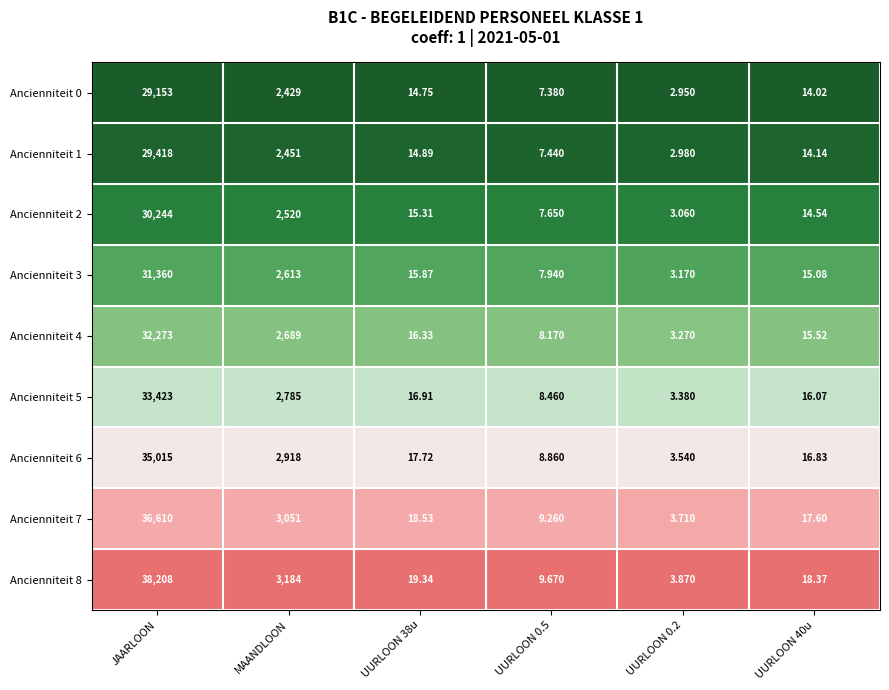

Which label corresponds to the smallest value in the chart?

UURLOON 0.2